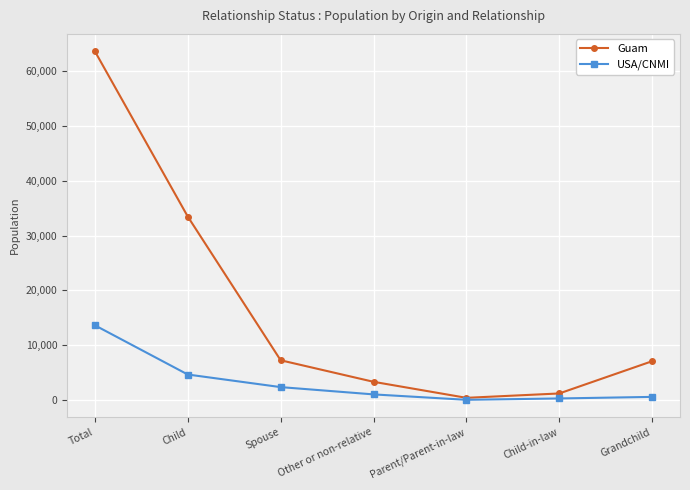

At which category does the chart reach its peak across all series?

Total